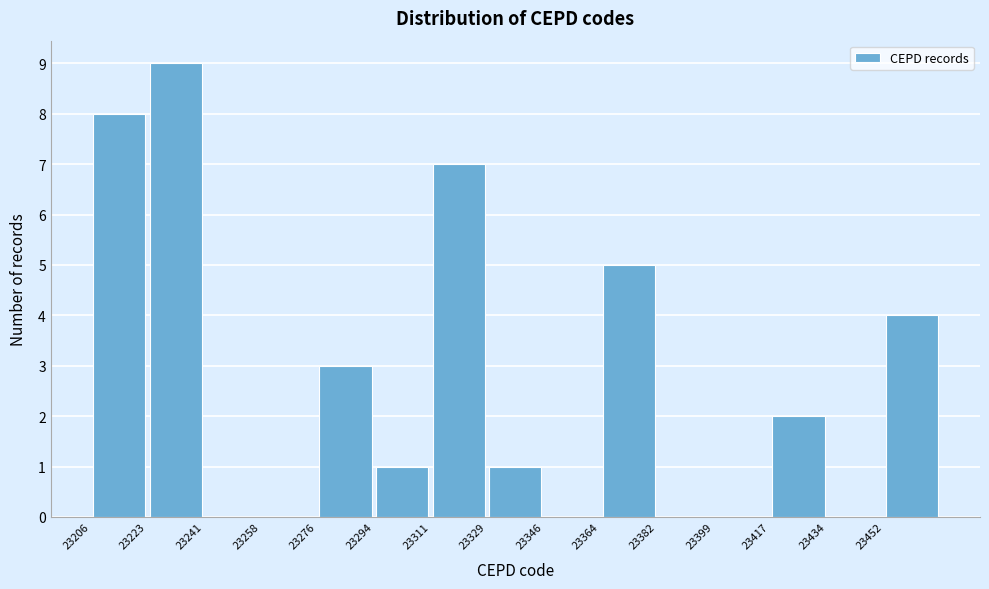

Over which range of the x-axis is the bar tallest?

23223.6 to 23241.2